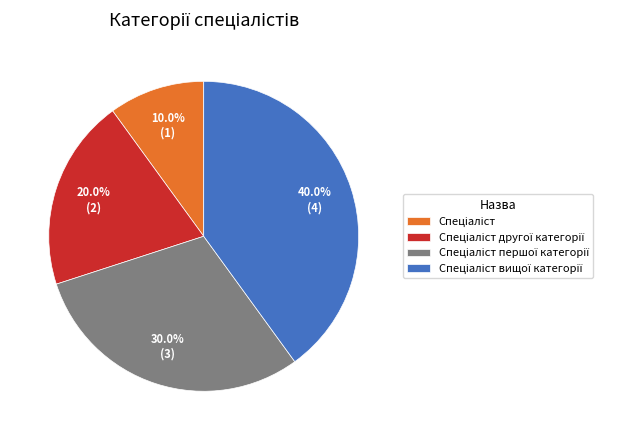

How many segments does this pie chart have?

4